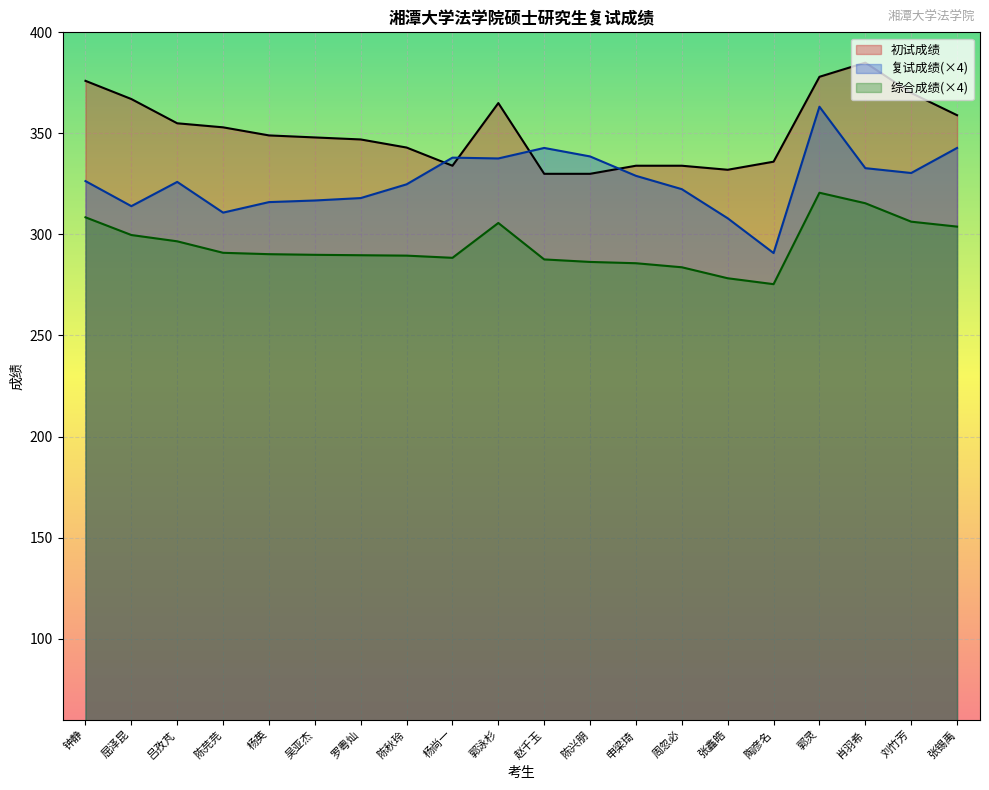

Between 郭泳杉 and 屈泽昆, which is larger?

屈泽昆